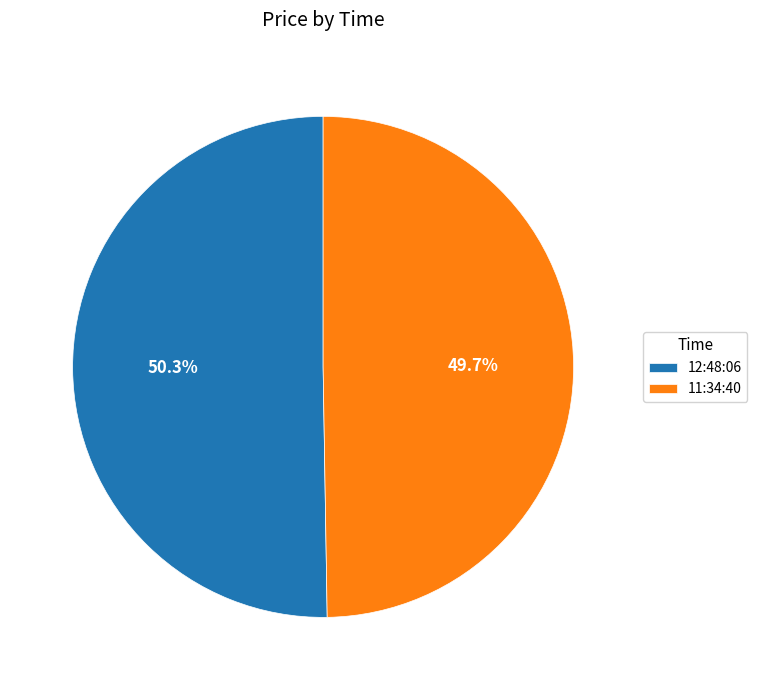

To the nearest percent, what is the combined percentage of 12:48:06 and 11:34:40?

100%